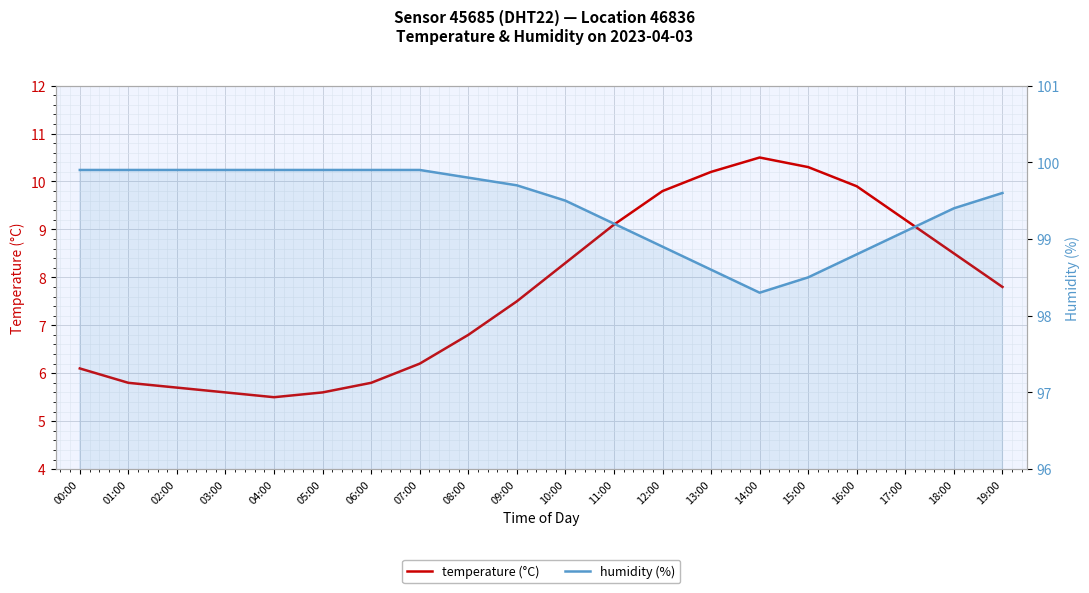

True or false: humidity (%) has more than 0 points higher than both neighbors.

False